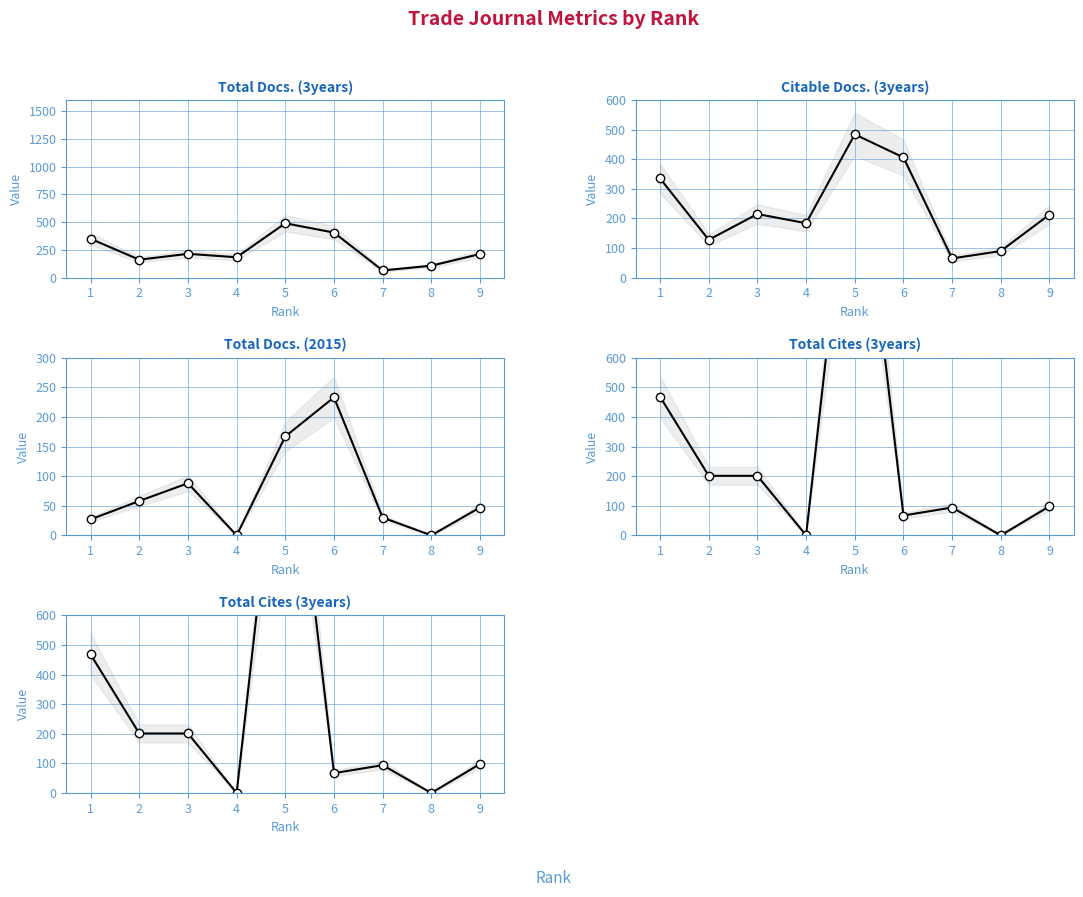

True or false: Total Docs. (3years) and Citable Docs. (3years) intersect in this chart.

False